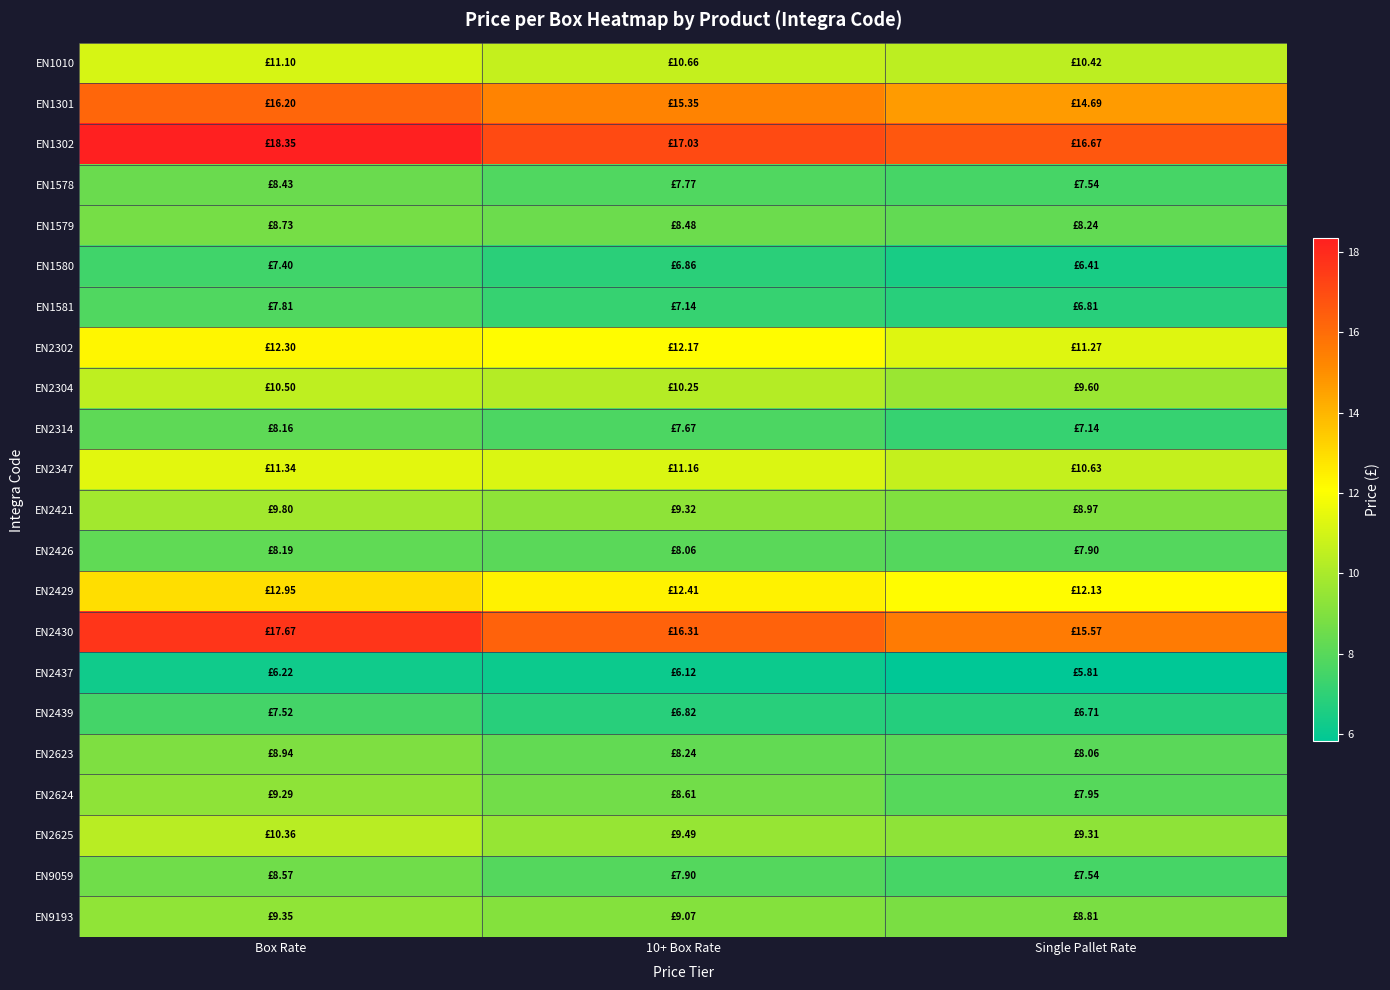

Reading left to right, what are all the values shown in this chart?

EN1010: Box Rate=11.1	10+ Box Rate=10.7	Single Pallet Rate=10.4
EN1301: Box Rate=16.2	10+ Box Rate=15.3	Single Pallet Rate=14.7
EN1302: Box Rate=18.3	10+ Box Rate=17.0	Single Pallet Rate=16.7
EN1578: Box Rate=8.4	10+ Box Rate=7.8	Single Pallet Rate=7.5
EN1579: Box Rate=8.7	10+ Box Rate=8.5	Single Pallet Rate=8.2
EN1580: Box Rate=7.4	10+ Box Rate=6.9	Single Pallet Rate=6.4
EN1581: Box Rate=7.8	10+ Box Rate=7.1	Single Pallet Rate=6.8
EN2302: Box Rate=12.3	10+ Box Rate=12.2	Single Pallet Rate=11.3
EN2304: Box Rate=10.5	10+ Box Rate=10.3	Single Pallet Rate=9.6
EN2314: Box Rate=8.2	10+ Box Rate=7.7	Single Pallet Rate=7.1
EN2347: Box Rate=11.3	10+ Box Rate=11.2	Single Pallet Rate=10.6
EN2421: Box Rate=9.8	10+ Box Rate=9.3	Single Pallet Rate=9.0
EN2426: Box Rate=8.2	10+ Box Rate=8.1	Single Pallet Rate=7.9
EN2429: Box Rate=13.0	10+ Box Rate=12.4	Single Pallet Rate=12.1
EN2430: Box Rate=17.7	10+ Box Rate=16.3	Single Pallet Rate=15.6
EN2437: Box Rate=6.2	10+ Box Rate=6.1	Single Pallet Rate=5.8
EN2439: Box Rate=7.5	10+ Box Rate=6.8	Single Pallet Rate=6.7
EN2623: Box Rate=8.9	10+ Box Rate=8.2	Single Pallet Rate=8.1
EN2624: Box Rate=9.3	10+ Box Rate=8.6	Single Pallet Rate=7.9
EN2625: Box Rate=10.4	10+ Box Rate=9.5	Single Pallet Rate=9.3
EN9059: Box Rate=8.6	10+ Box Rate=7.9	Single Pallet Rate=7.5
EN9193: Box Rate=9.3	10+ Box Rate=9.1	Single Pallet Rate=8.8